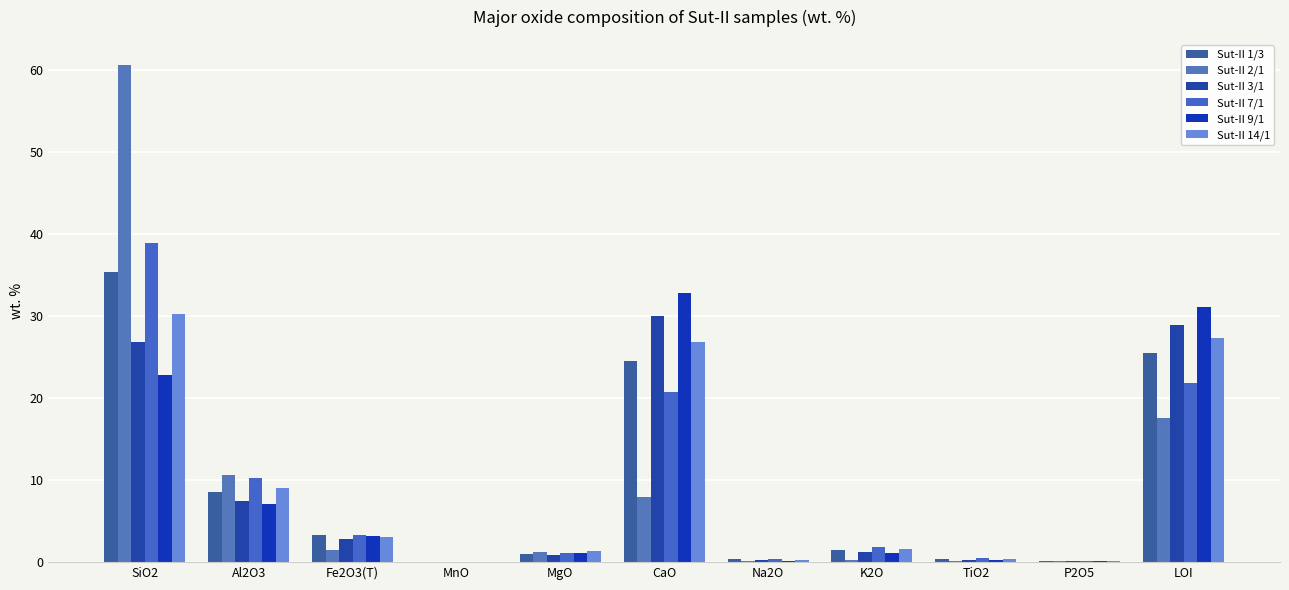

How many values in the Sut-II 2/1 series exceed 1?

6